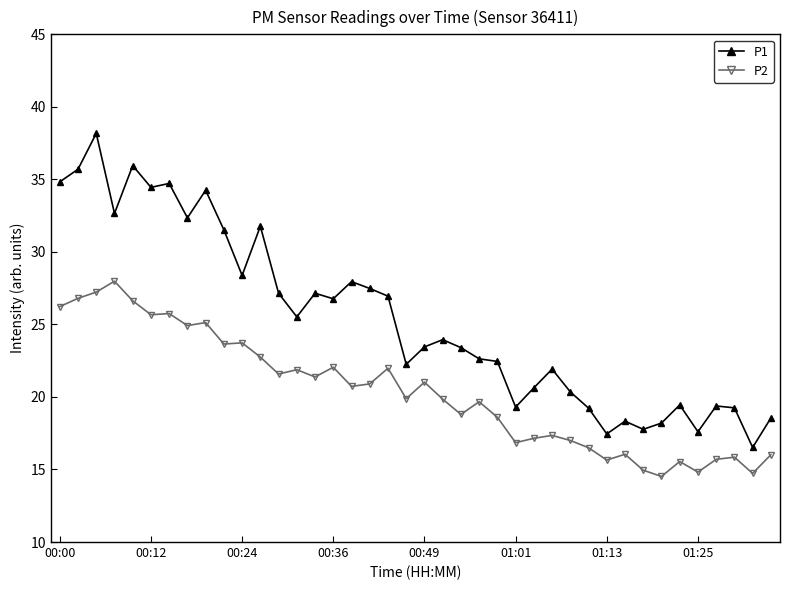

At how many categories does at least one series exceed 21?

26